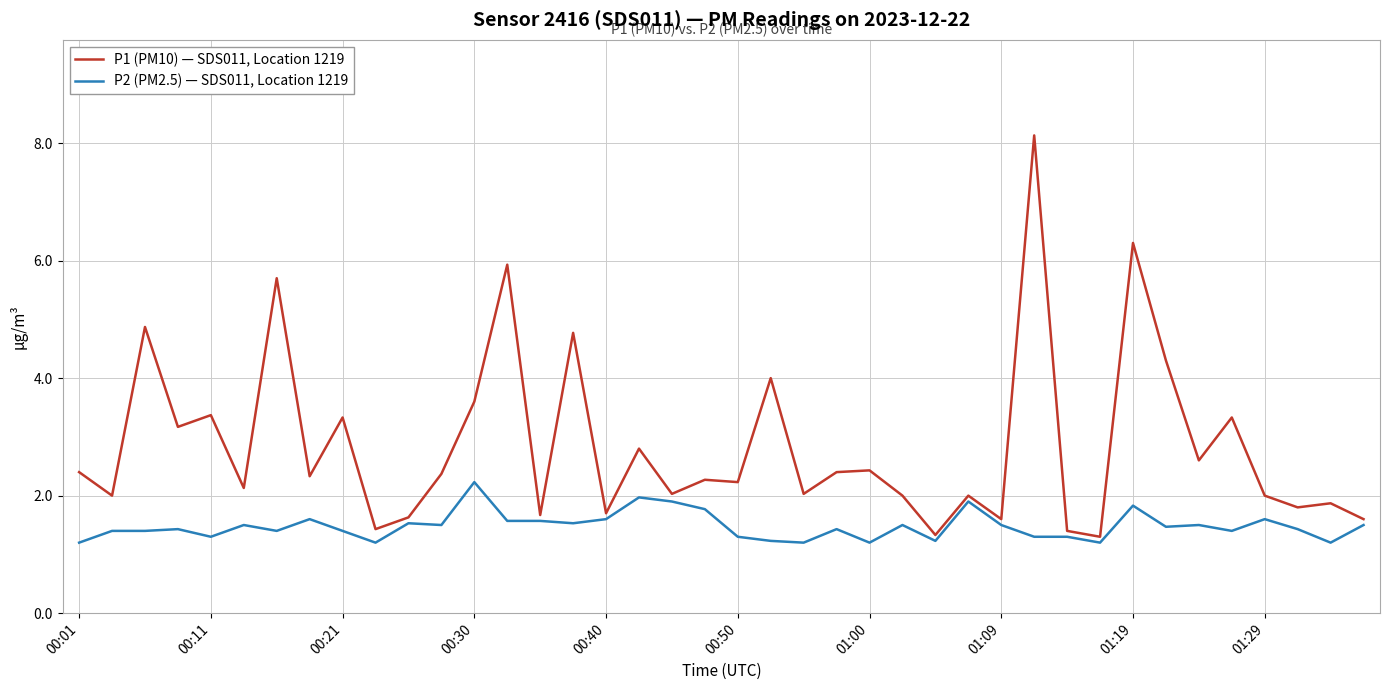

What is the highest value of the P1 (PM10) — SDS011, Location 1219 series?

8.1